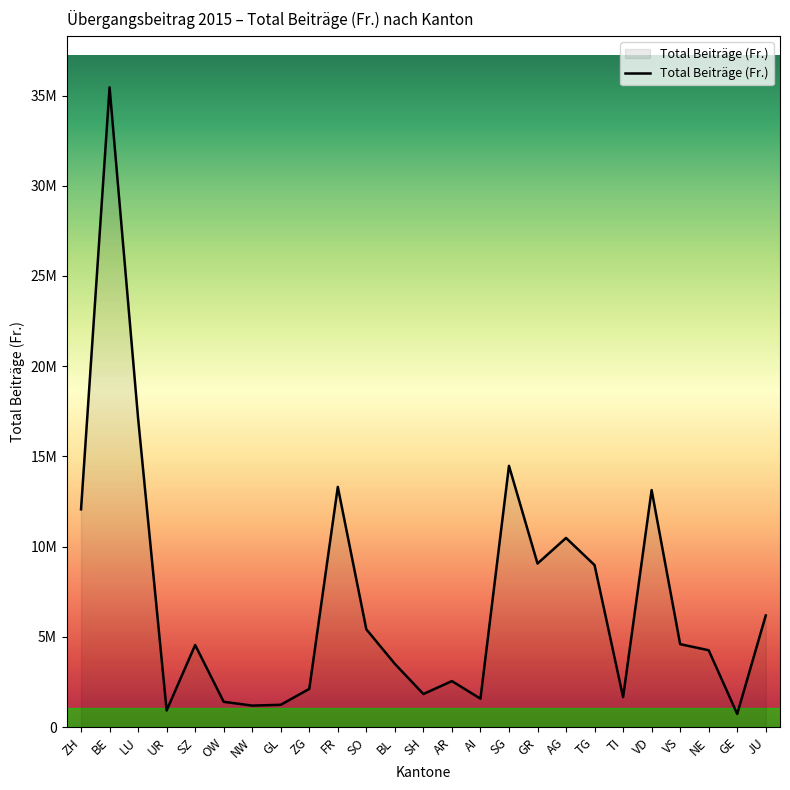

Does the chart display data point markers on the line(s)?

No